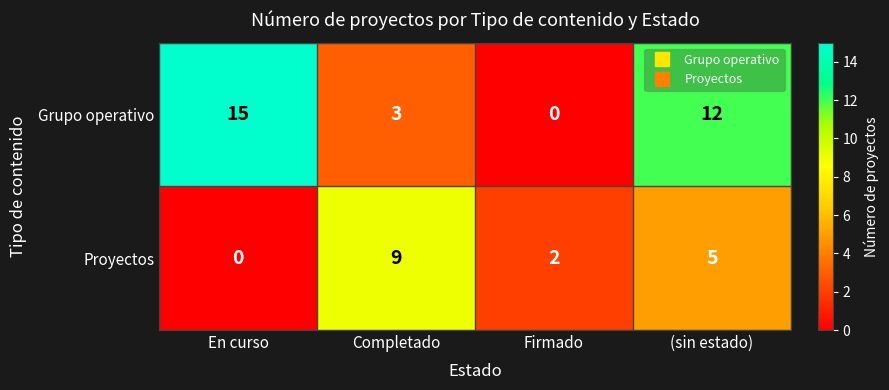

List the series in order of their overall mean, highest first.

Grupo operativo, Proyectos